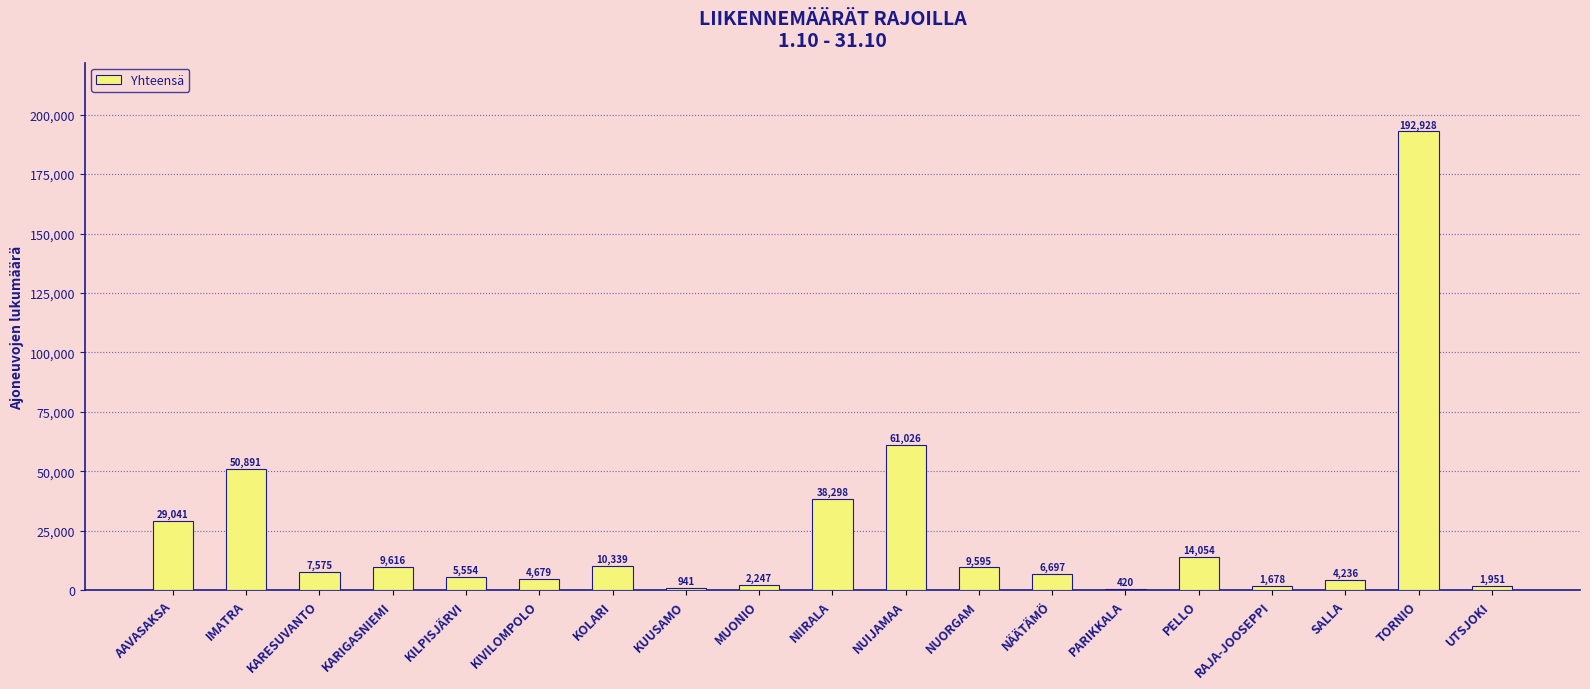

Which label corresponds to the largest value in the chart?

TORNIO